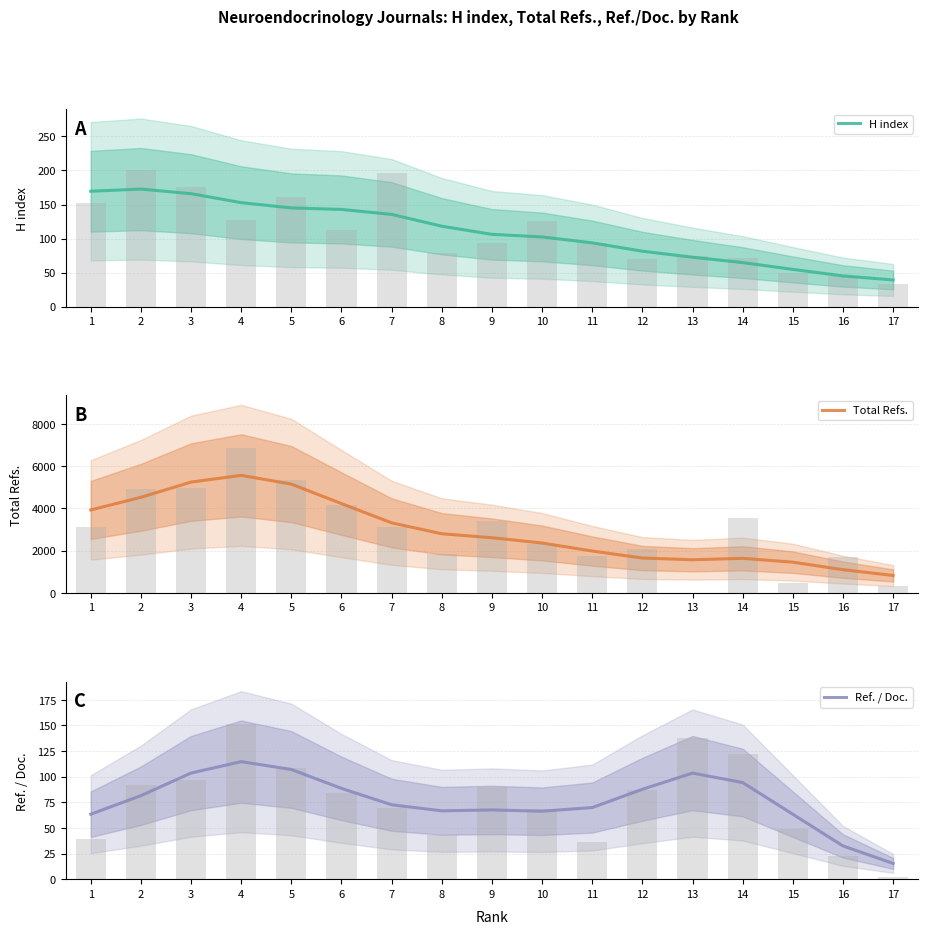

At how many categories does at least one series exceed 3479?

6